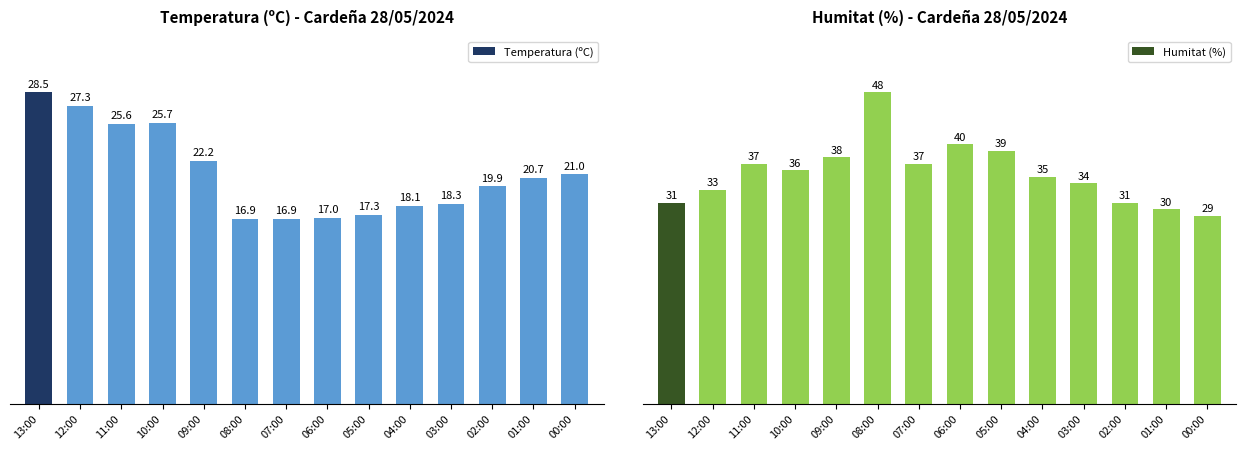

What is the value of the Temperatura (ºC) bar at the 11th from the left?

18.3